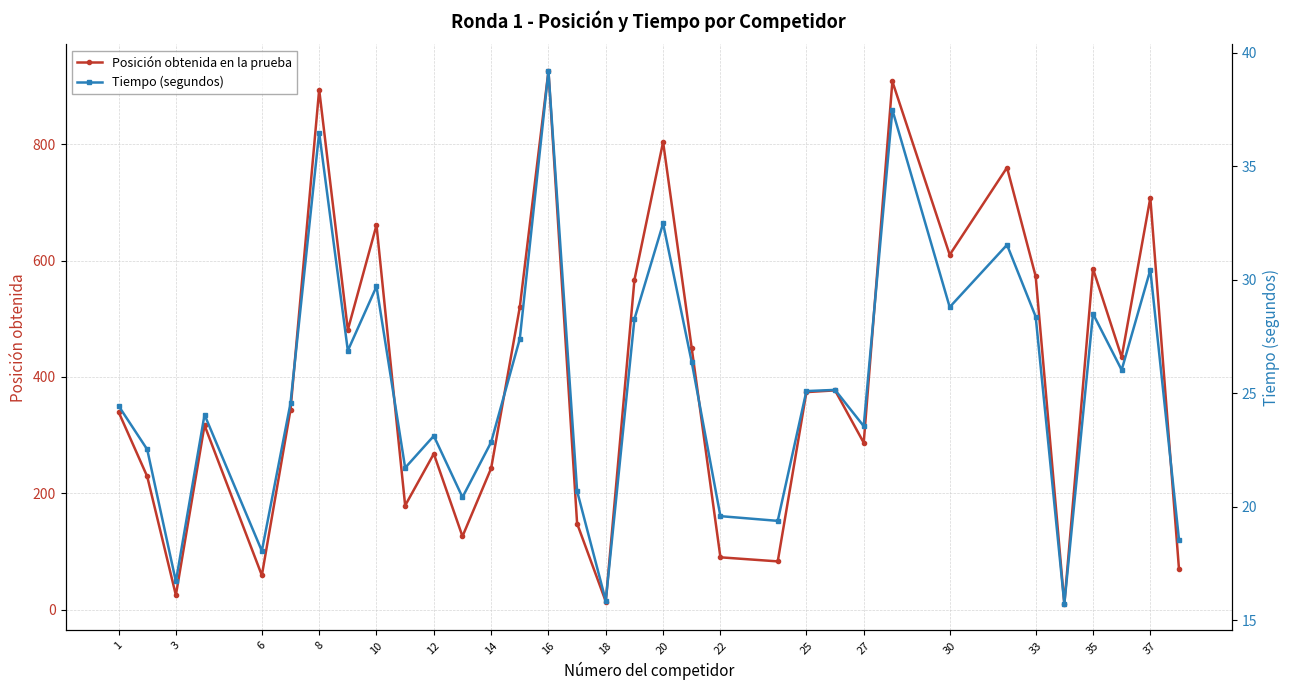

Which series ends up on top after the final intersection of Tiempo (segundos) and Posición obtenida en la prueba?

Posición obtenida en la prueba